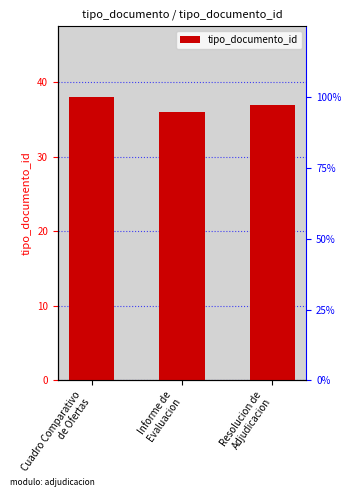

At which category does the chart reach its minimum across all series?

Informe de
Evaluacion